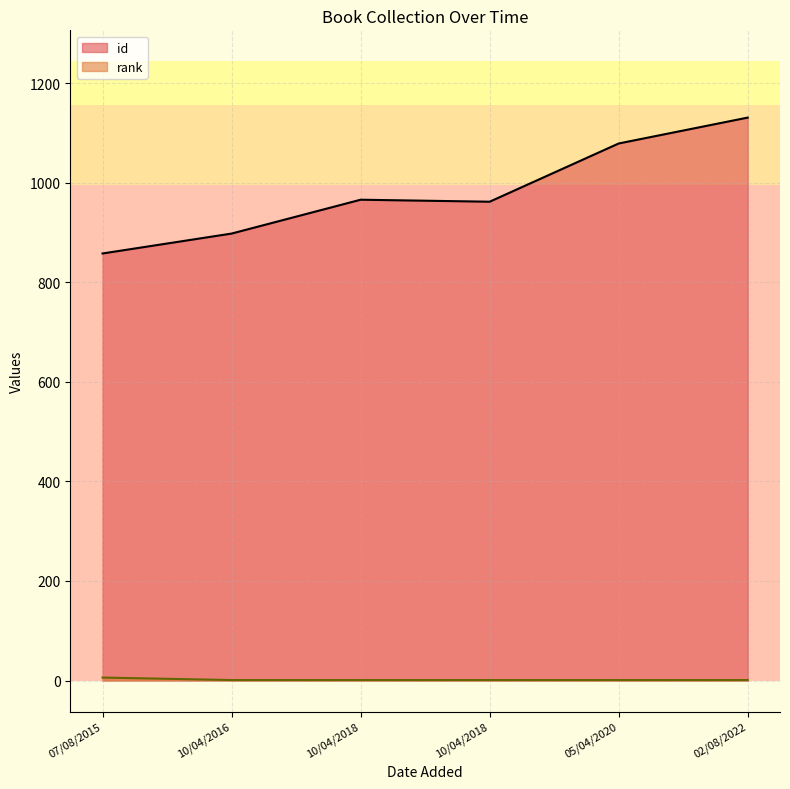

Rank the series at 10/04/2018 from lowest to highest value.

rank, id